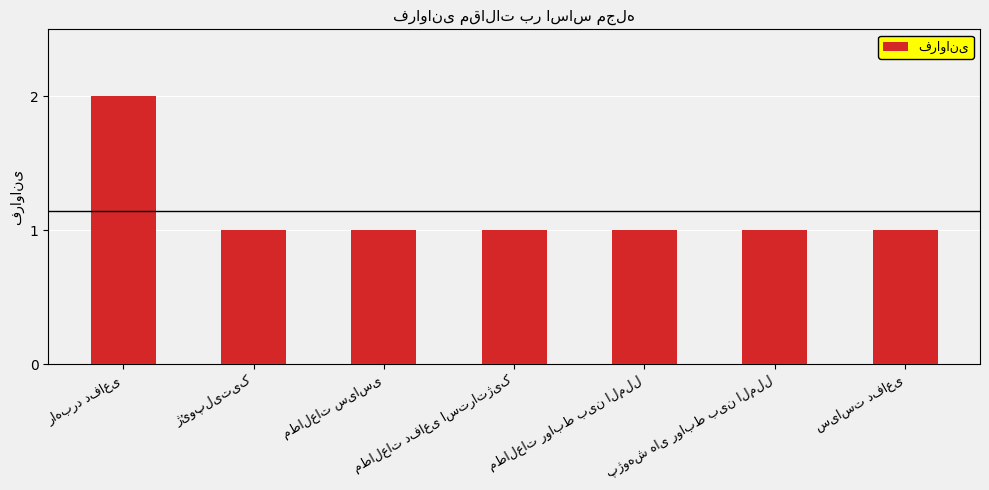

What is the value of the 6th bar from the left?

1